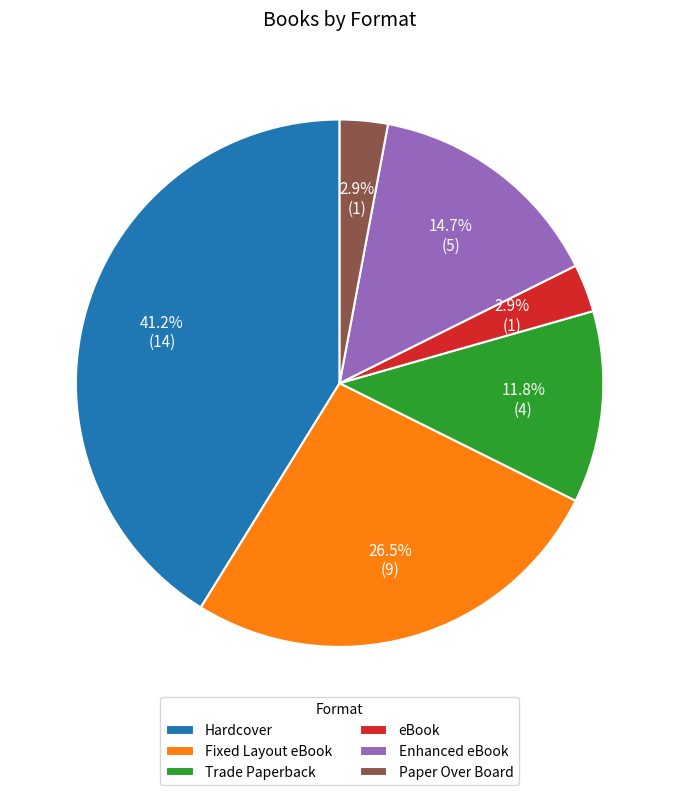

What is the ratio of the value at Paper Over Board to the value at eBook?

1.0